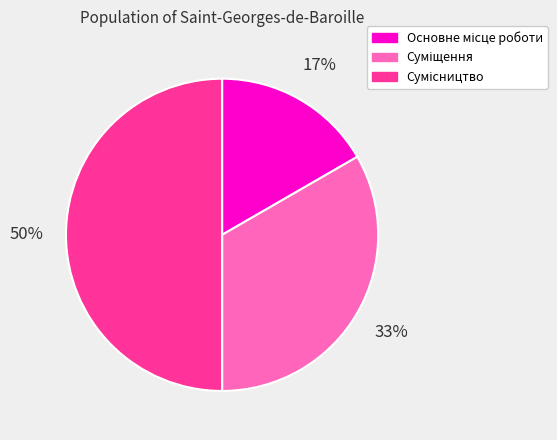

To the nearest percent, what is the difference between the largest and smallest slice percentages?

33%